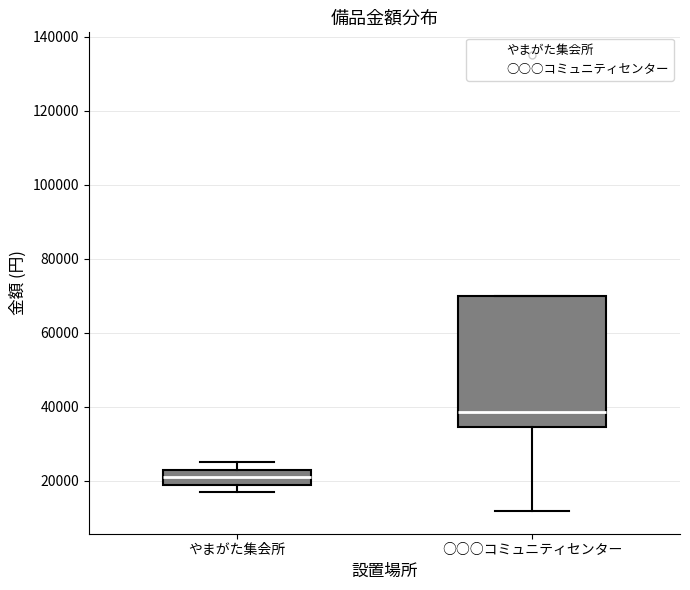

Where is the lower edge of the box for ○○○コミュニティセンター on the y-axis? The values are not printed on the chart, so give them approximately, as read against the axis.

34000